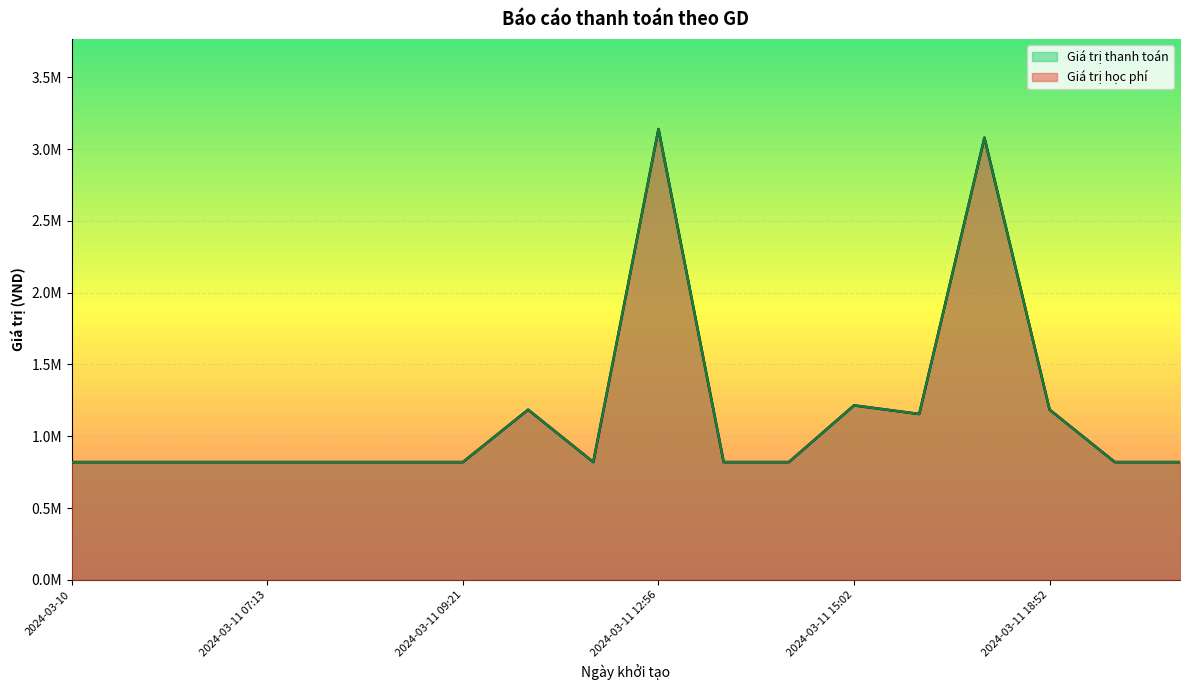

What is the label of the 5th point from the right?

2024-03-11 15:04